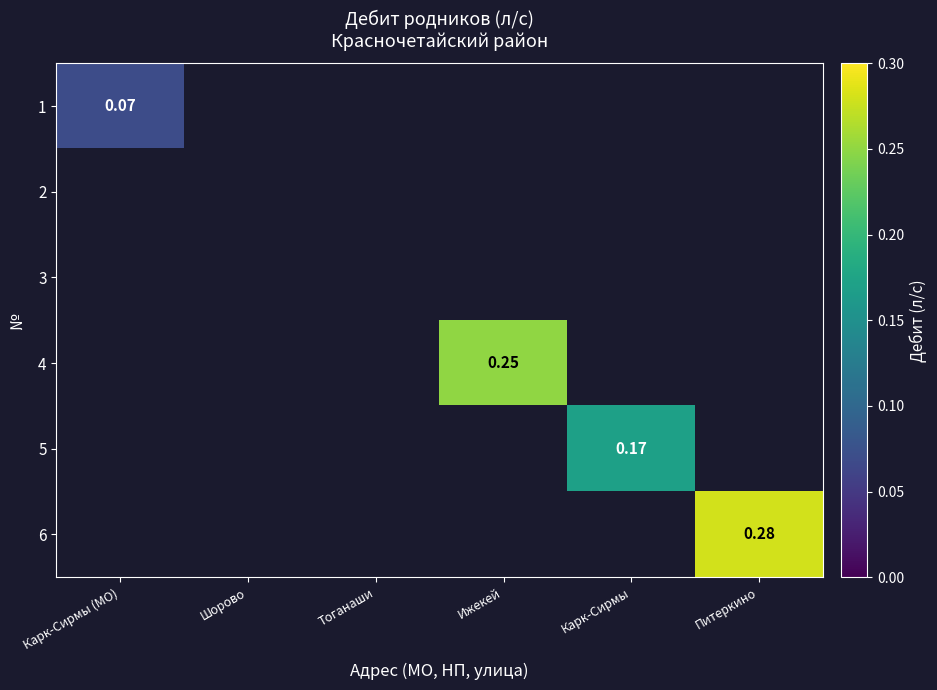

List the labels in order of 1 value, smallest first.

Карк-Сирмы (МО), Шорово, Тоганаши, Ижекей, Карк-Сирмы, Питеркино